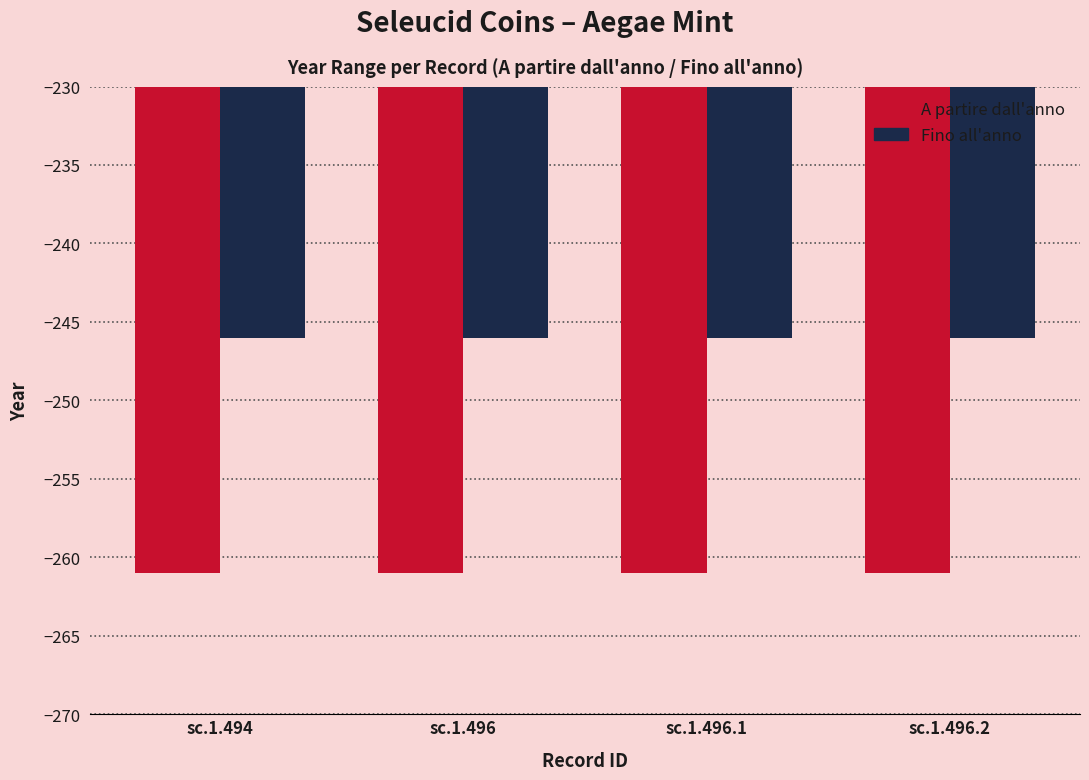

What is the value of the Fino all'anno bar at the 2nd from the left?

-246